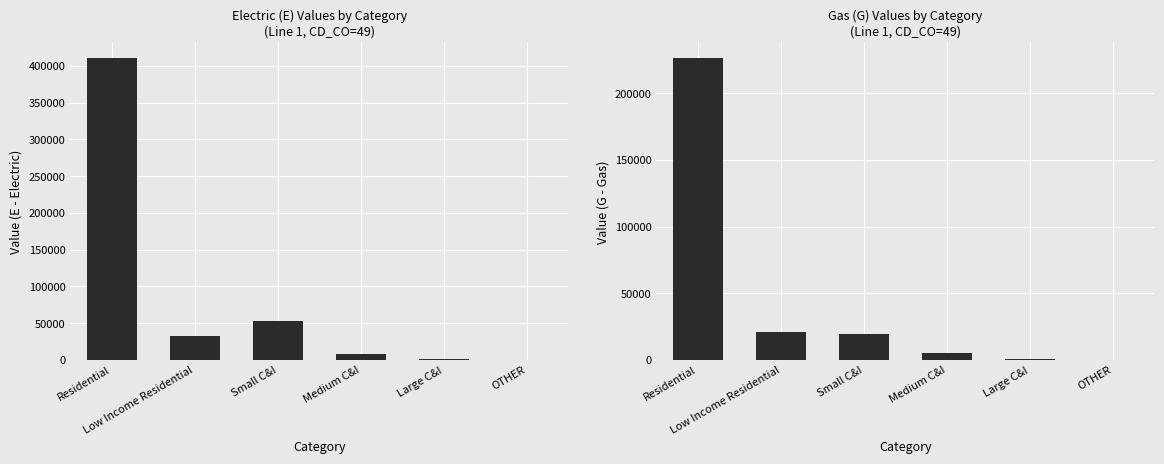

What is the label of the 4th bar from the right?

Small C&I